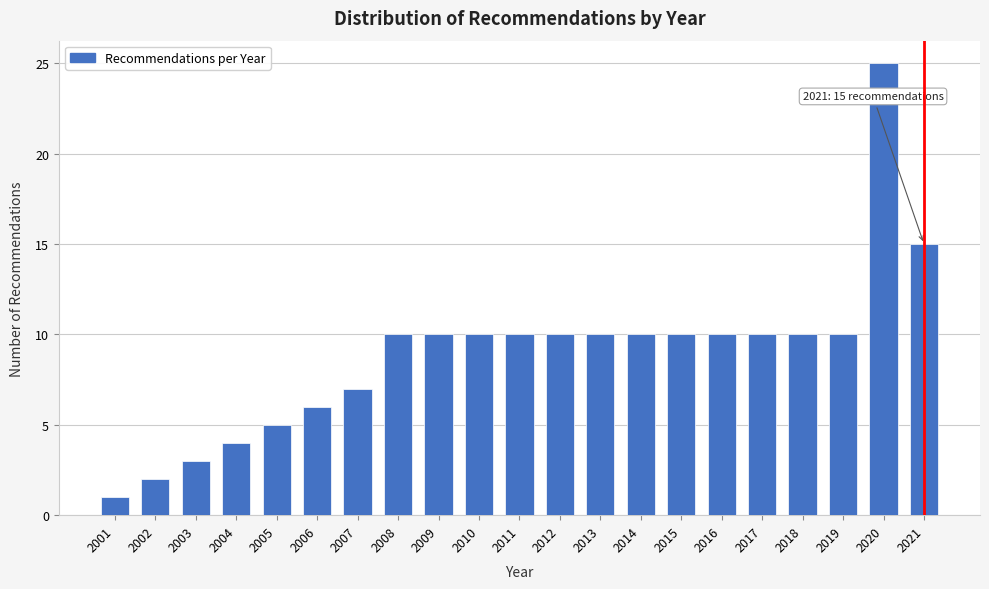

Reading left to right, extract all data points from this chart.

2001=1	2002=2	2003=3	2004=4	2005=5	2006=6	2007=7	2008=10	2009=10	2010=10	2011=10	2012=10	2013=10	2014=10	2015=10	2016=10	2017=10	2018=10	2019=10	2020=25	2021=15